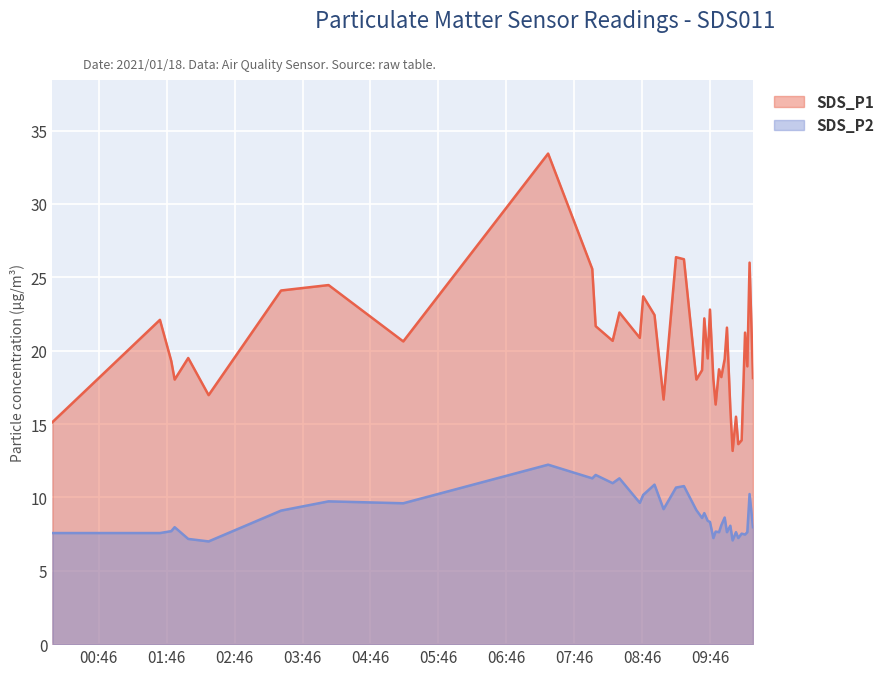

Reading right to left, transcribe all the data shown in this chart.

SDS_P1: 18.1	26.0	18.9	21.2	13.9	13.6	15.5	13.2	16.1	21.6	19.4	18.2	18.7	16.3	18.1	22.8	19.5	22.2	18.7	18.0	26.2	26.4	16.7	22.4	23.7	20.9	22.6	20.7	21.7	25.6	33.4	20.6	24.5	24.1	17.0	19.5	18.0	19.3	22.1	15.1
SDS_P2: 8.0	10.2	7.6	7.5	7.5	7.2	7.6	7.1	8.1	7.6	8.6	8.1	7.6	7.7	7.2	8.3	8.4	8.9	8.6	9.1	10.8	10.7	9.2	10.9	10.2	9.6	11.3	11.0	11.5	11.3	12.2	9.6	9.7	9.1	7.0	7.2	8.0	7.7	7.6	7.6